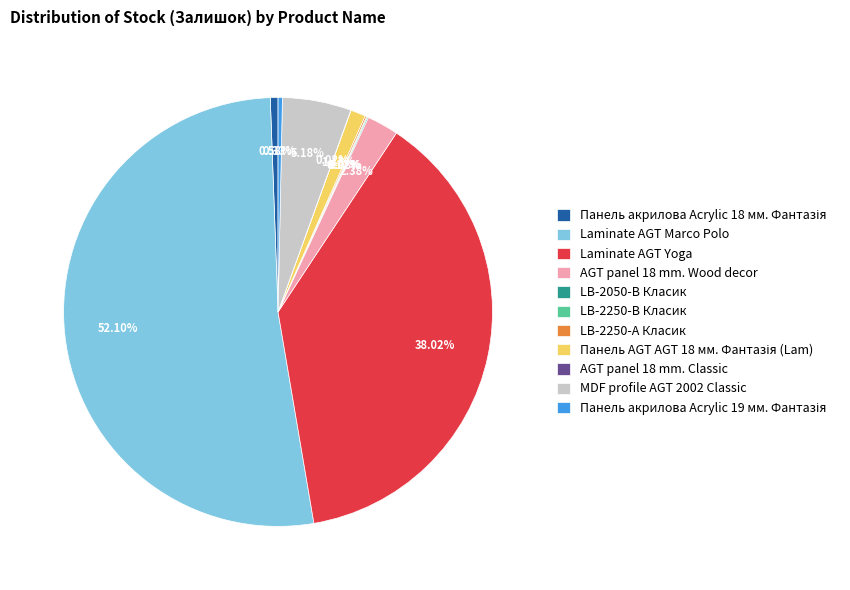

Which slice represents more than half of the pie?

Laminate AGT Marco Polo